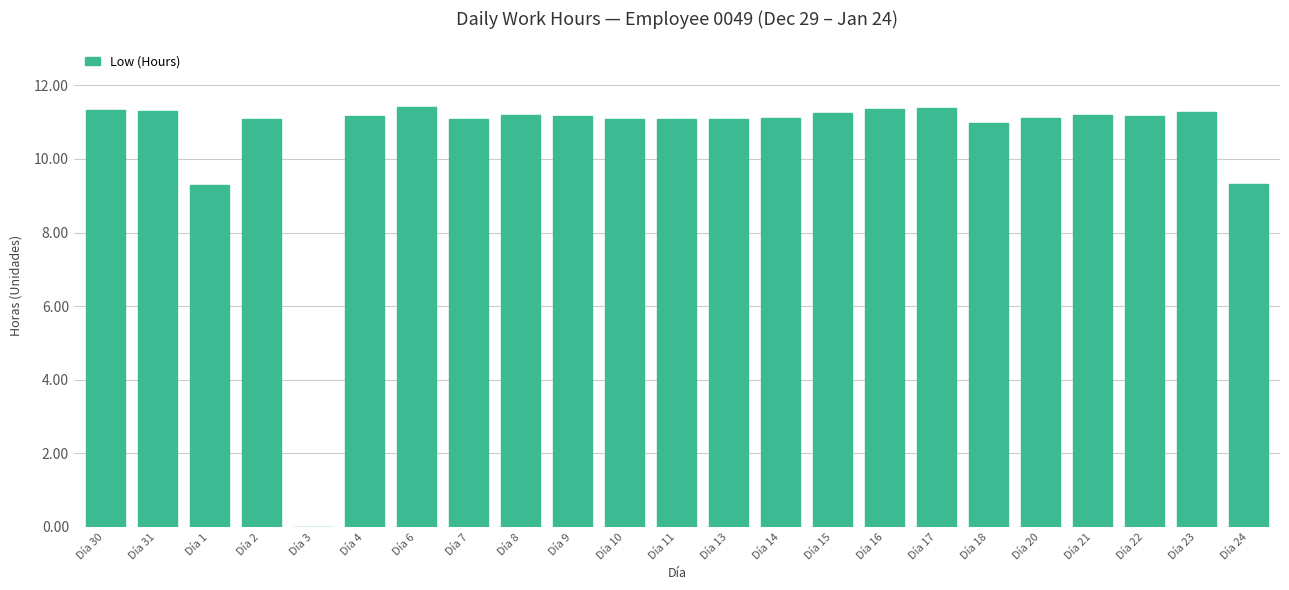

Which has a higher value, Día 15 or Día 1?

Día 15